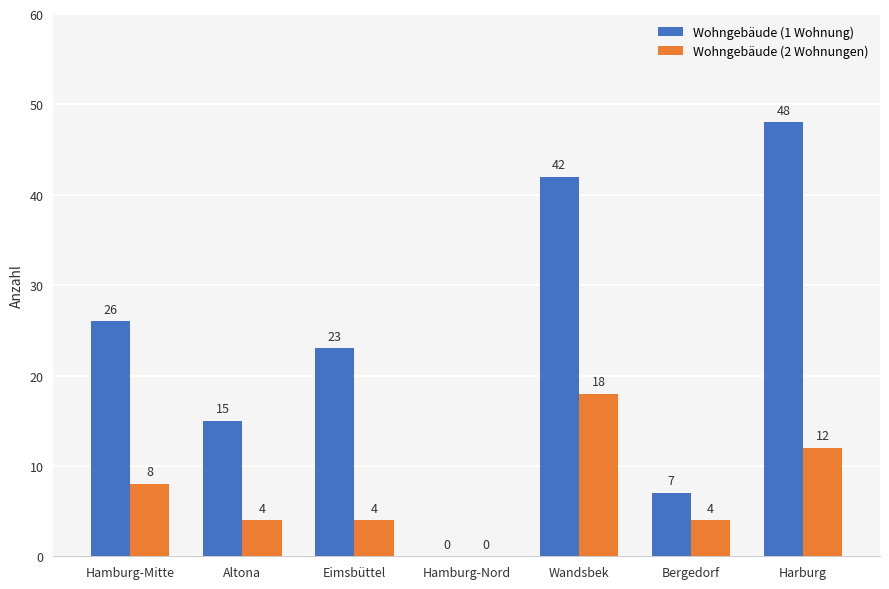

What are all the series names shown in the legend?

Wohngebäude (1 Wohnung), Wohngebäude (2 Wohnungen)